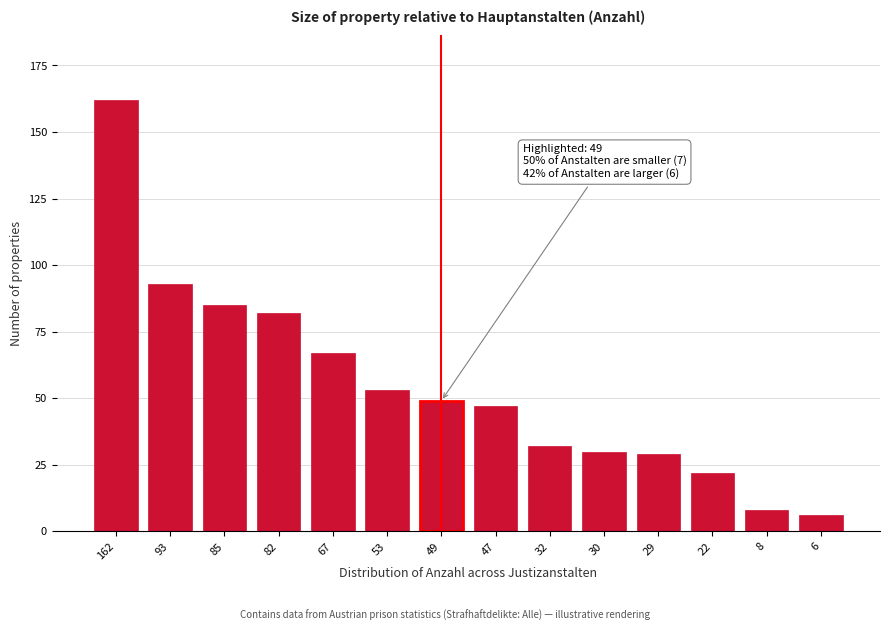

Reading left to right, what are all the values shown in this chart?

162	93	85	82	67	53	49	47	32	30	29	22	8	6